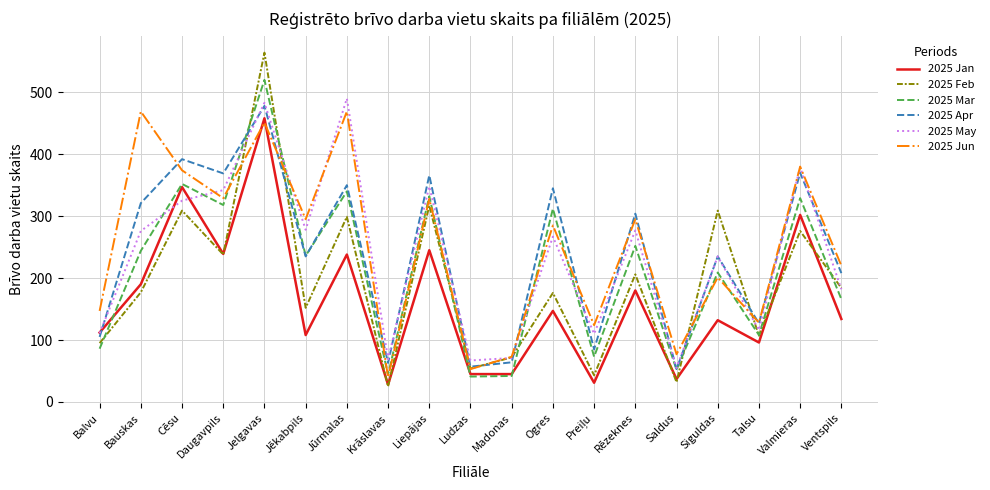

Is it true that 2025 Feb equals 238 at Daugavpils?

True